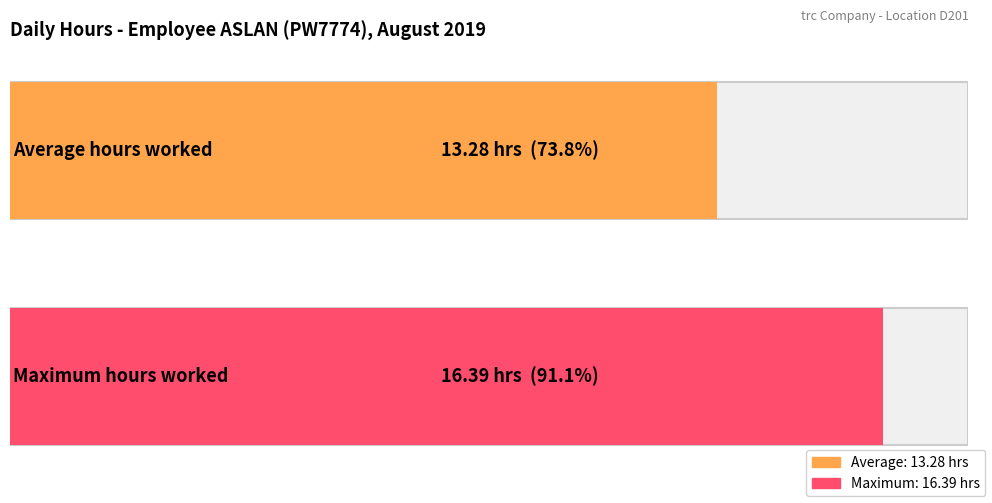

The chart shows a value of 2.7 at 5. True or false?

False